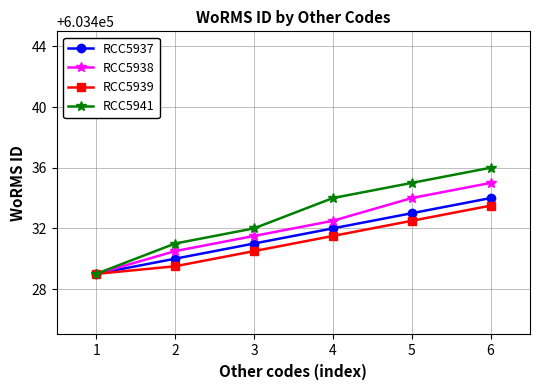

What is the total value across all series at 5?

2413734.5